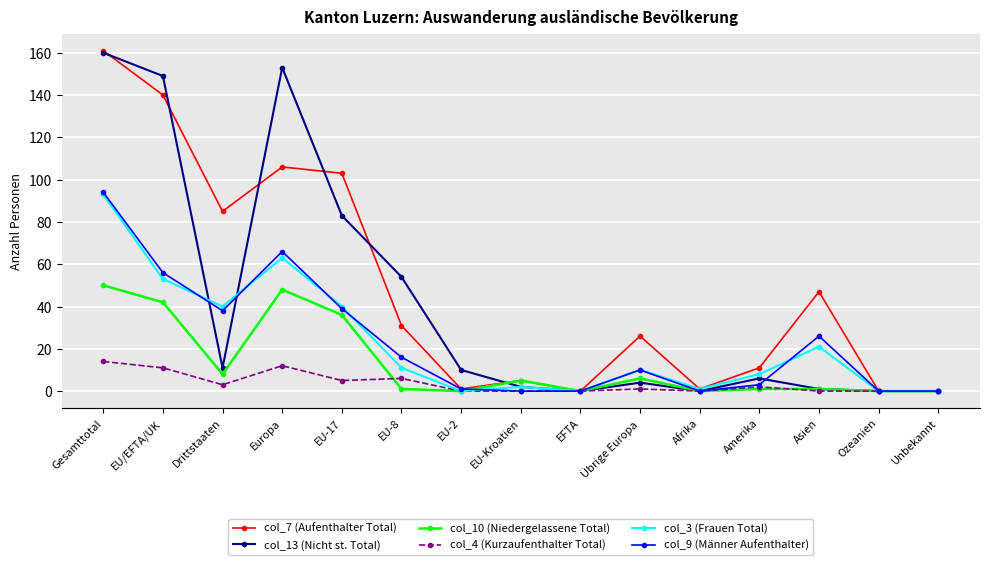

What is the label of the 15th point from the right?

Gesamttotal